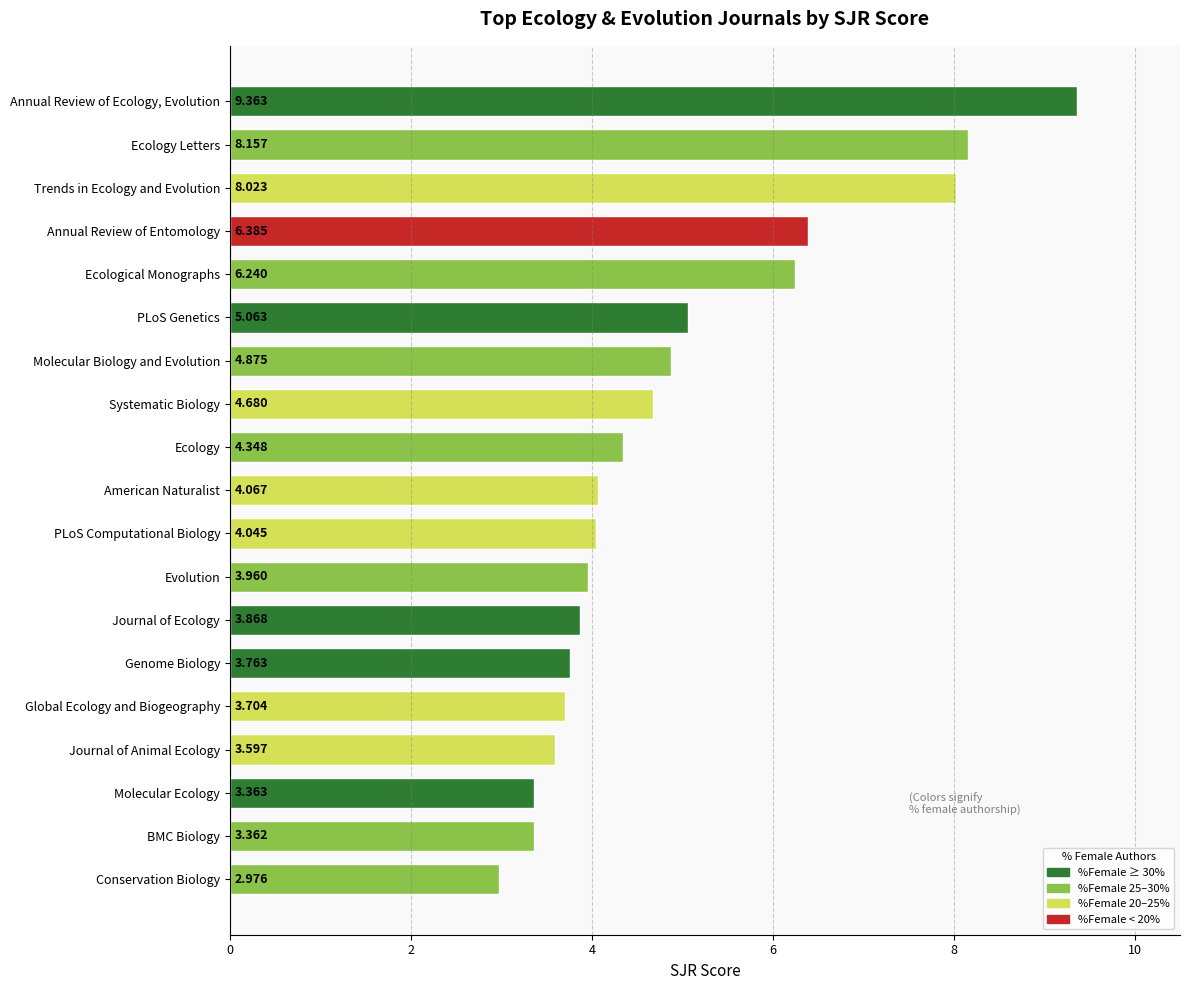

At which label is the value closest to 6?

Ecological Monographs